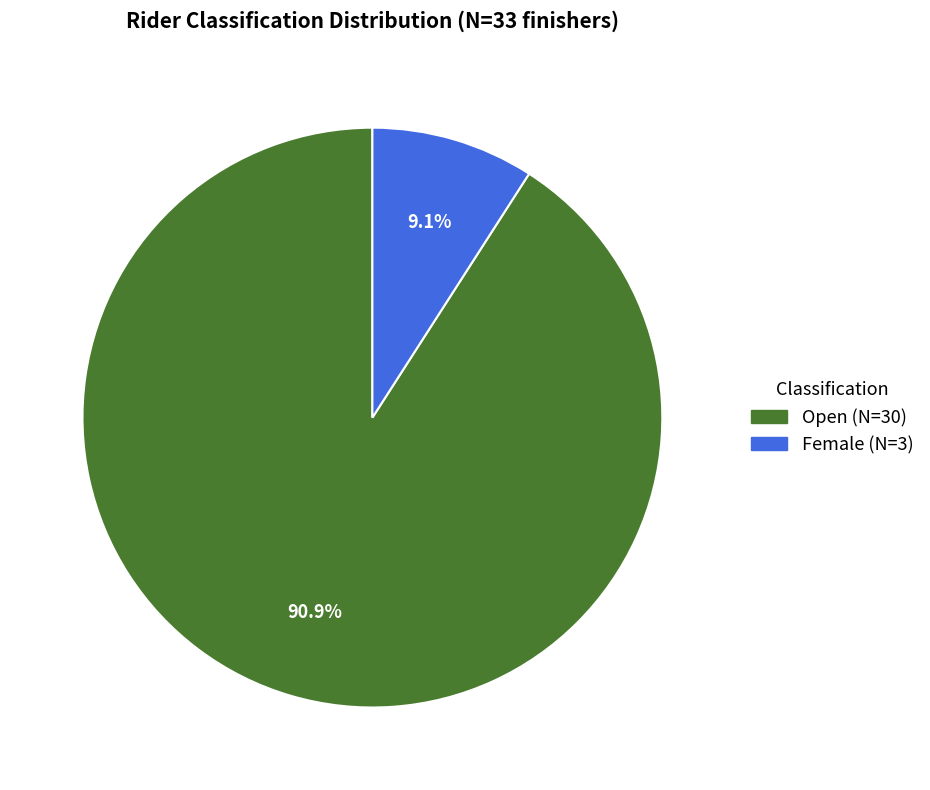

What percentage is NOT represented by Open?

9.1%